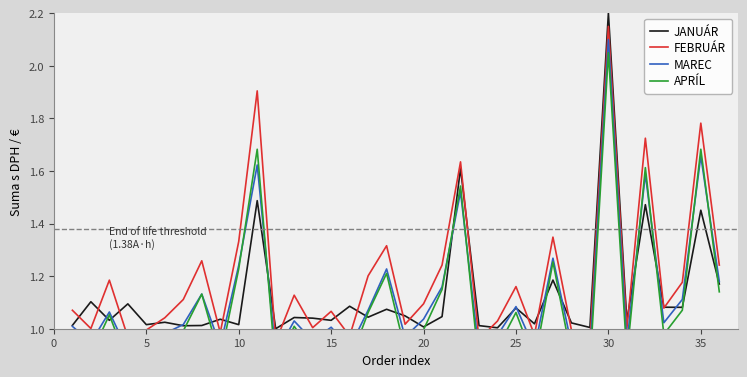

What is the average value of the FEBRUÁR series?

1.2